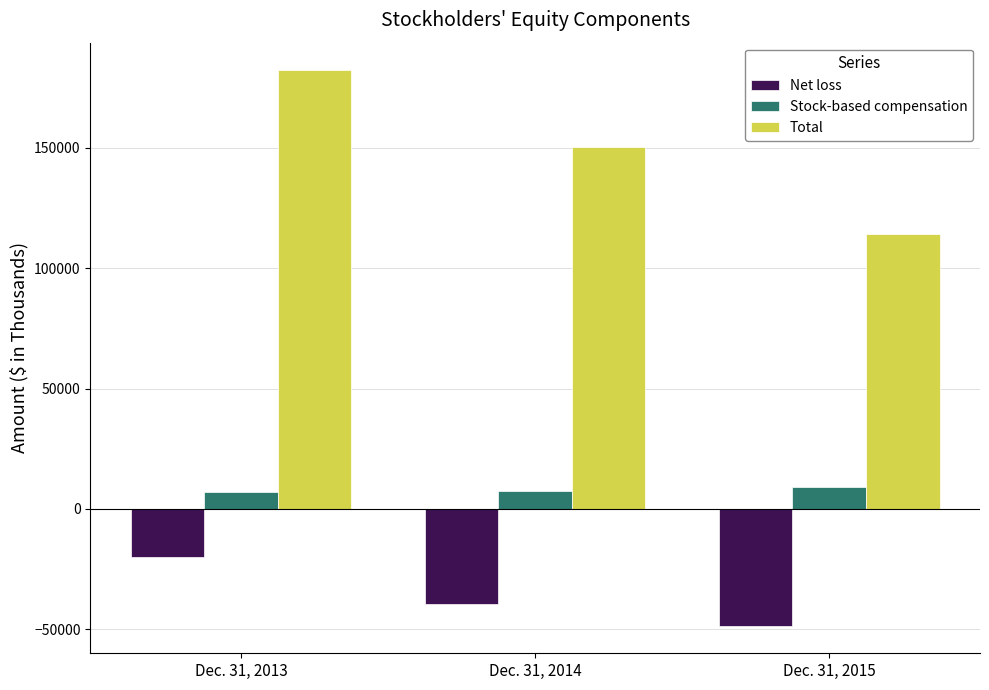

What is the spread (max minus min) of values at Dec. 31, 2014?

189830